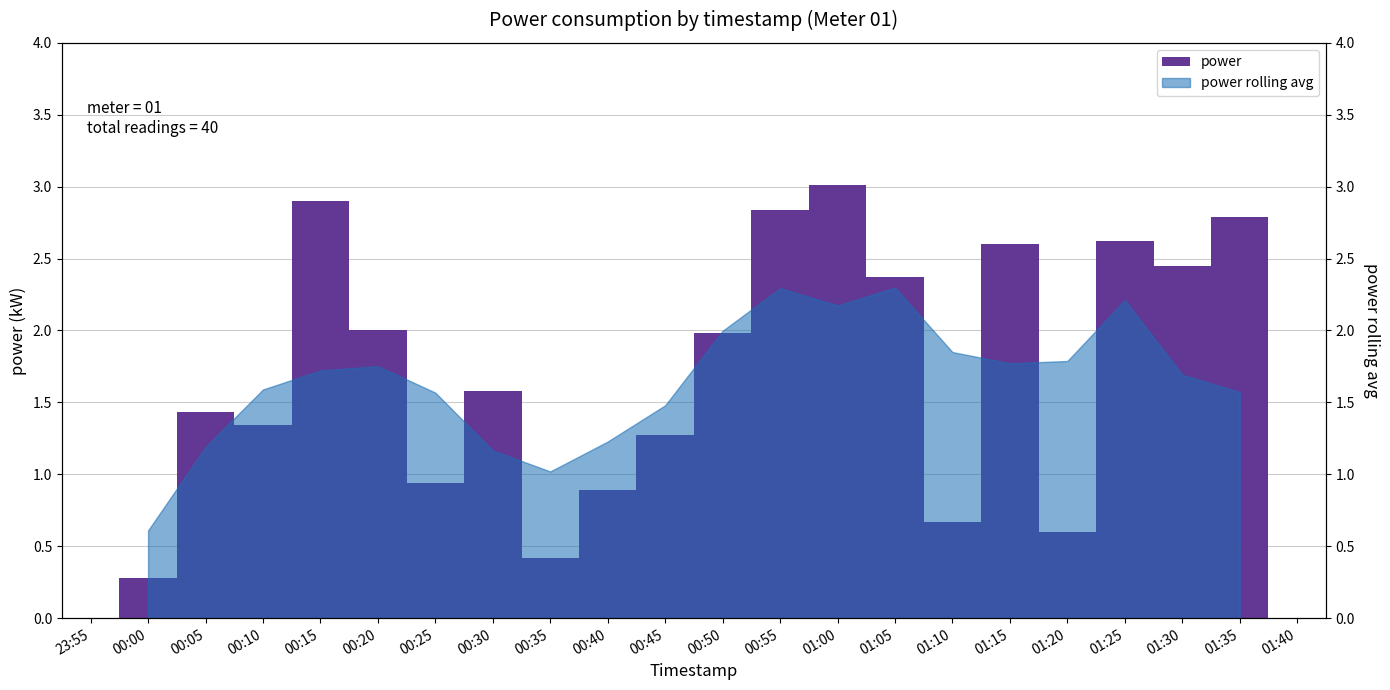

What is the smallest value displayed?

0.3